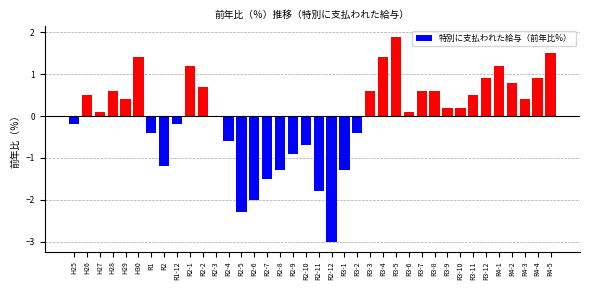

The chart shows a value of -0.7 at R2-10. True or false?

True